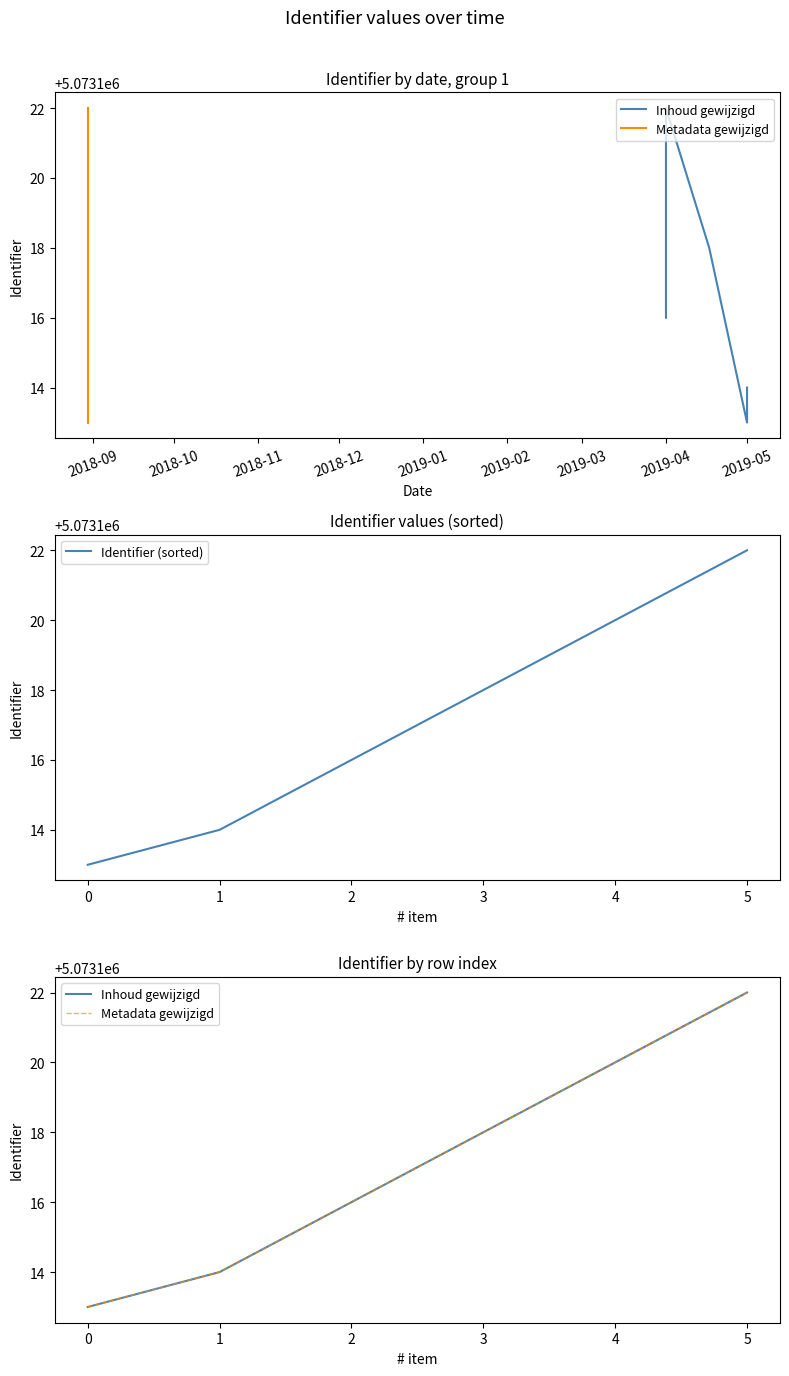

Reading left to right, extract all data points from this chart.

Inhoud gewijzigd: 5073113	5073114	5073116	5073118	5073120	5073122
Metadata gewijzigd: 5073113	5073114	5073116	5073118	5073120	5073122
Identifier (sorted): 5073113	5073114	5073116	5073118	5073120	5073122